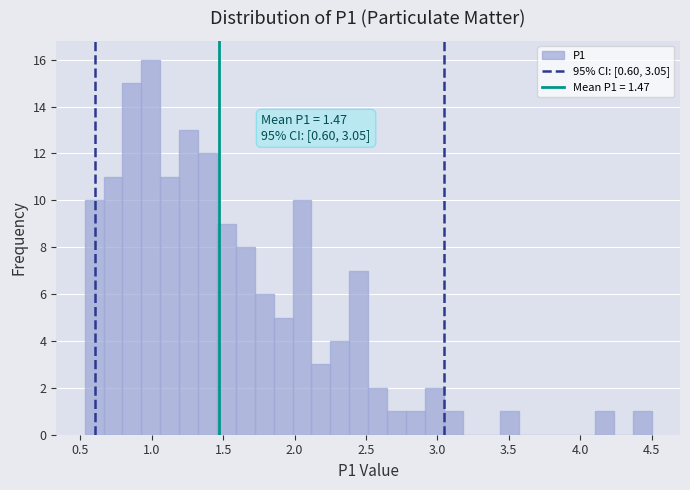

Around what value on the x-axis is the tallest bar? Give the approximate position of its centre, as read against the axis.

1.00